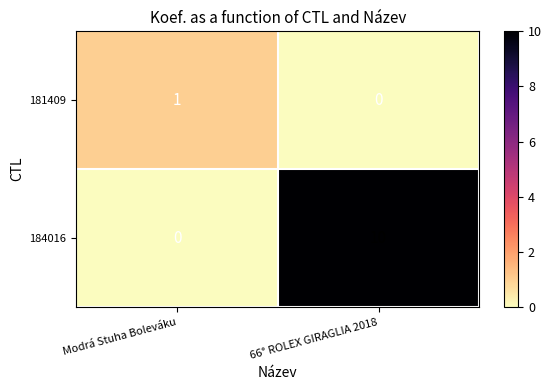

Rank the series by their average value, from highest to lowest.

184016, 181409